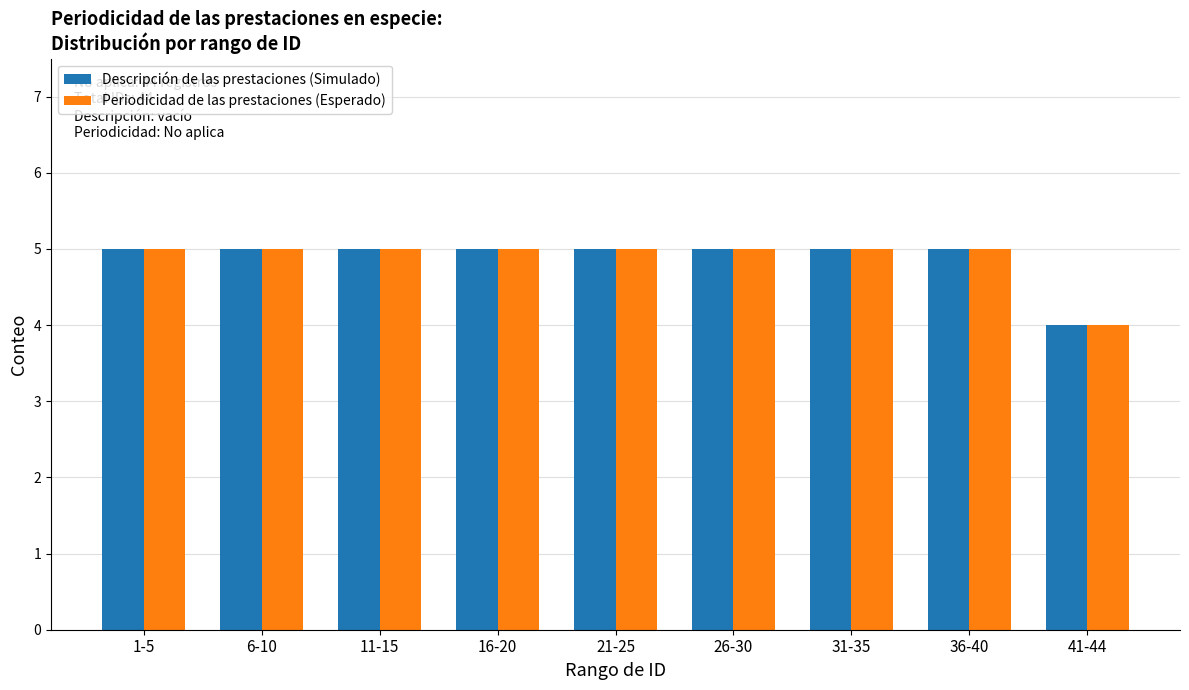

What is the maximum value for Descripción de las prestaciones (Simulado)?

5